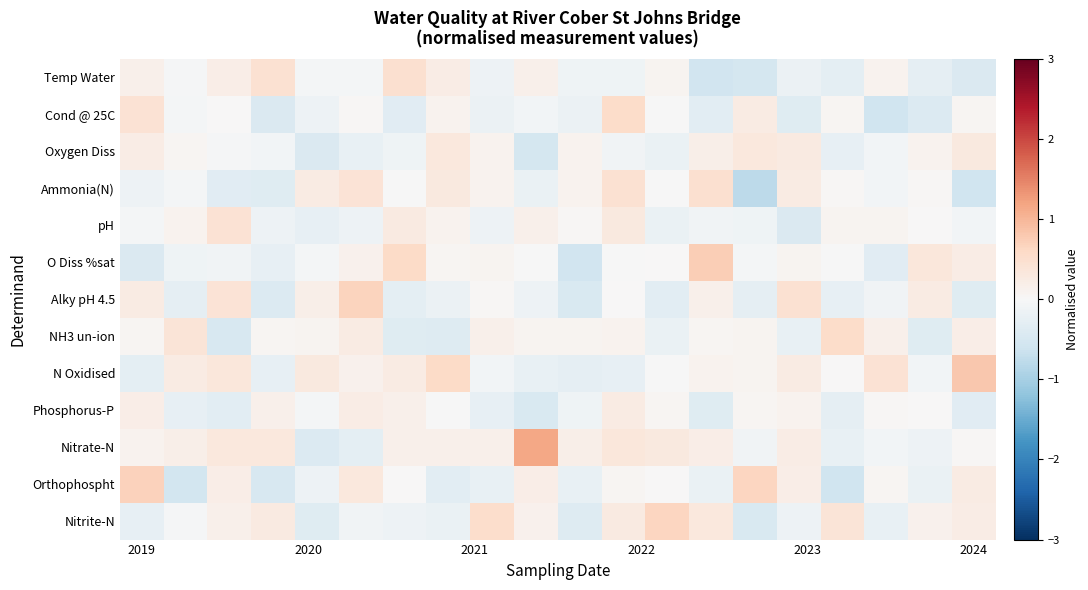

Reading left to right, extract all data points from this chart.

Temp Water: 0.1	-0.0	0.2	0.5	-0.1	-0.1	0.5	0.2	-0.1	0.2	-0.1	-0.1	0.1	-0.6	-0.5	-0.2	-0.3	0.1	-0.3	-0.4
Cond @ 25C: 0.4	-0.1	0.0	-0.4	-0.2	0.0	-0.3	0.1	-0.2	-0.1	-0.2	0.6	-0.0	-0.3	0.2	-0.4	0.1	-0.6	-0.4	0.1
Oxygen Diss: 0.2	0.1	-0.0	-0.1	-0.4	-0.2	-0.1	0.3	0.1	-0.5	0.1	-0.1	-0.2	0.2	0.3	0.3	-0.3	-0.1	0.1	0.3
Ammonia(N): -0.1	-0.1	-0.3	-0.4	0.2	0.4	-0.0	0.3	0.1	-0.2	0.1	0.5	-0.0	0.5	-0.8	0.2	0.0	-0.1	0.0	-0.6
pH: -0.1	0.1	0.4	-0.2	-0.2	-0.2	0.3	0.1	-0.2	0.2	0.0	0.3	-0.2	-0.1	-0.1	-0.4	0.1	0.1	0.0	-0.1
O Diss %sat: -0.4	-0.1	-0.1	-0.2	-0.0	0.1	0.6	0.1	0.1	-0.0	-0.6	-0.0	0.0	0.7	-0.1	0.1	-0.0	-0.4	0.3	0.2
Alky pH 4.5: 0.2	-0.3	0.4	-0.4	0.2	0.7	-0.3	-0.2	0.0	-0.2	-0.5	0.0	-0.3	0.1	-0.3	0.5	-0.2	-0.1	0.2	-0.4
NH3 un-ion: 0.1	0.4	-0.5	0.1	0.1	0.2	-0.4	-0.4	0.2	0.1	0.1	0.1	-0.2	0.1	0.1	-0.2	0.6	0.1	-0.4	0.2
N Oxidised: -0.3	0.2	0.3	-0.2	0.3	0.1	0.2	0.6	-0.1	-0.2	-0.3	-0.2	-0.0	0.1	0.1	0.2	0.0	0.4	-0.1	0.8
Phosphorus-P: 0.2	-0.3	-0.3	0.1	-0.1	0.2	0.1	-0.0	-0.3	-0.5	-0.1	0.3	0.1	-0.4	0.1	0.1	-0.3	0.0	0.0	-0.3
Nitrate-N: 0.1	0.2	0.3	0.3	-0.4	-0.3	0.2	0.2	0.2	1.2	0.2	0.3	0.3	0.2	-0.1	0.2	-0.2	-0.1	-0.1	0.0
Orthophospht: 0.7	-0.6	0.2	-0.5	-0.1	0.3	0.0	-0.3	-0.2	0.2	-0.2	0.1	0.0	-0.2	0.6	0.2	-0.6	0.1	-0.2	0.3
Nitrite-N: -0.2	-0.0	0.2	0.3	-0.4	-0.1	-0.1	-0.2	0.5	0.1	-0.4	0.3	0.6	0.3	-0.5	-0.1	0.4	-0.2	0.1	0.2